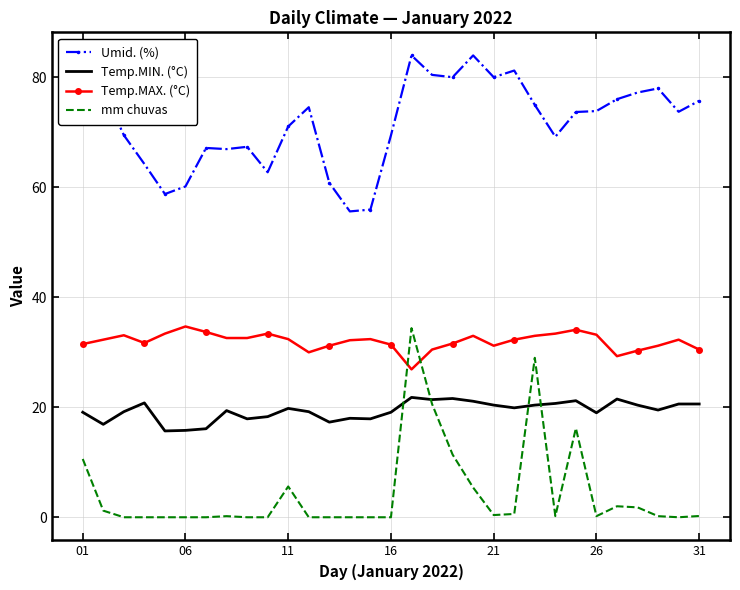

What is the highest value of the Temp.MIN. (°C) series?

21.8